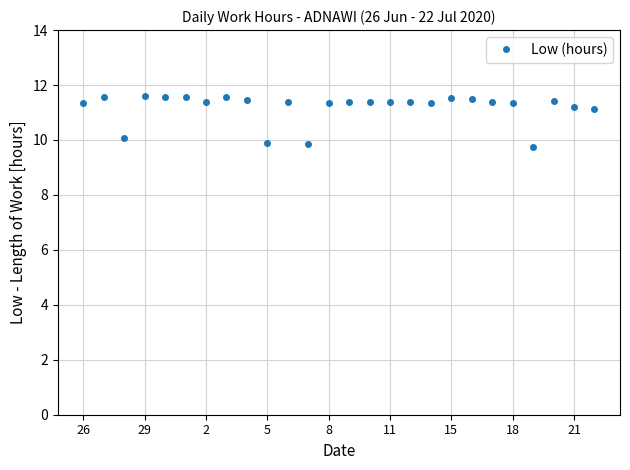

What is the value of the 14th point from the left?

11.4